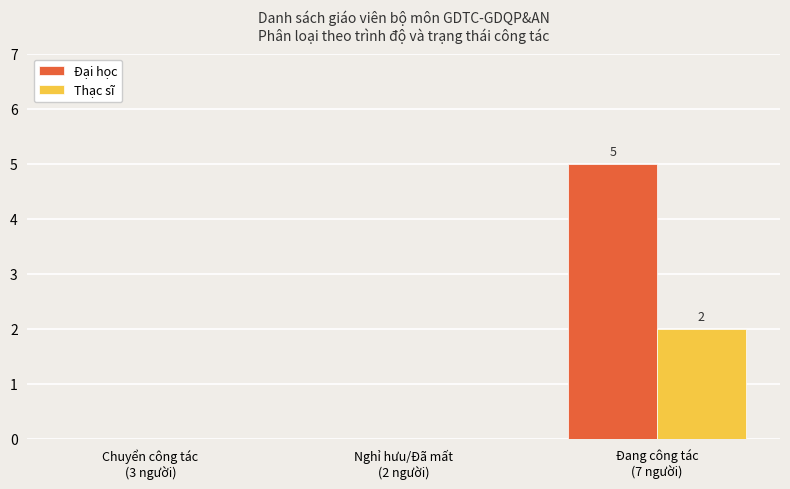

The value of Đại học at Đang công tác
(7 người) is 5. True or false?

True